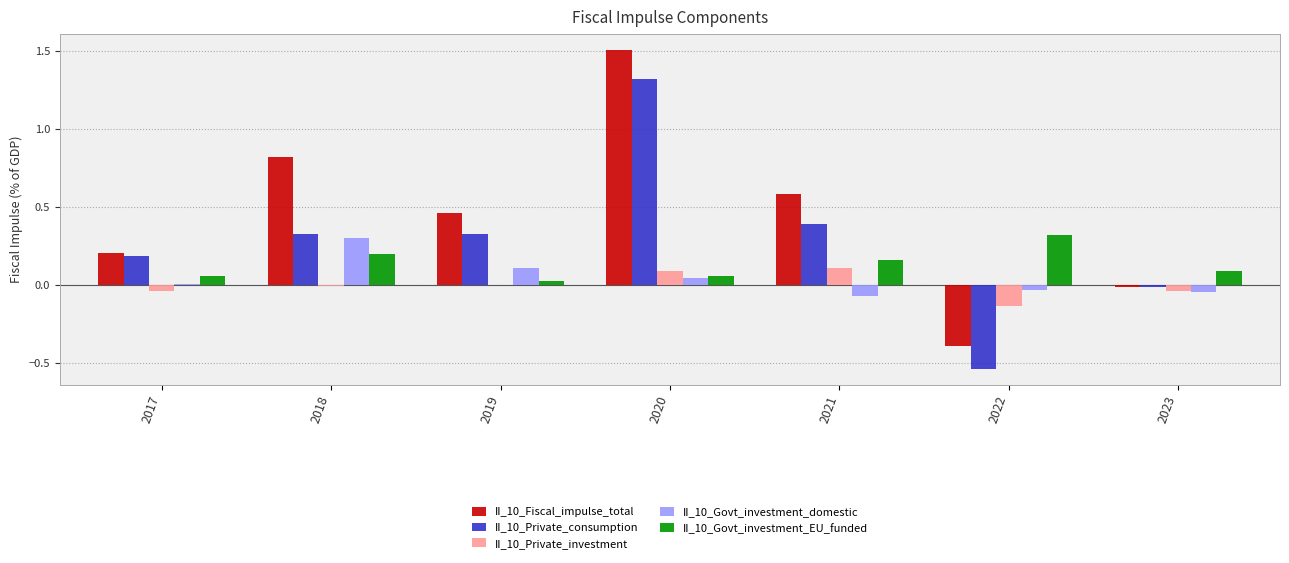

The II_10_Fiscal_impulse_total series shows 0.2 at 2017. True or false?

True